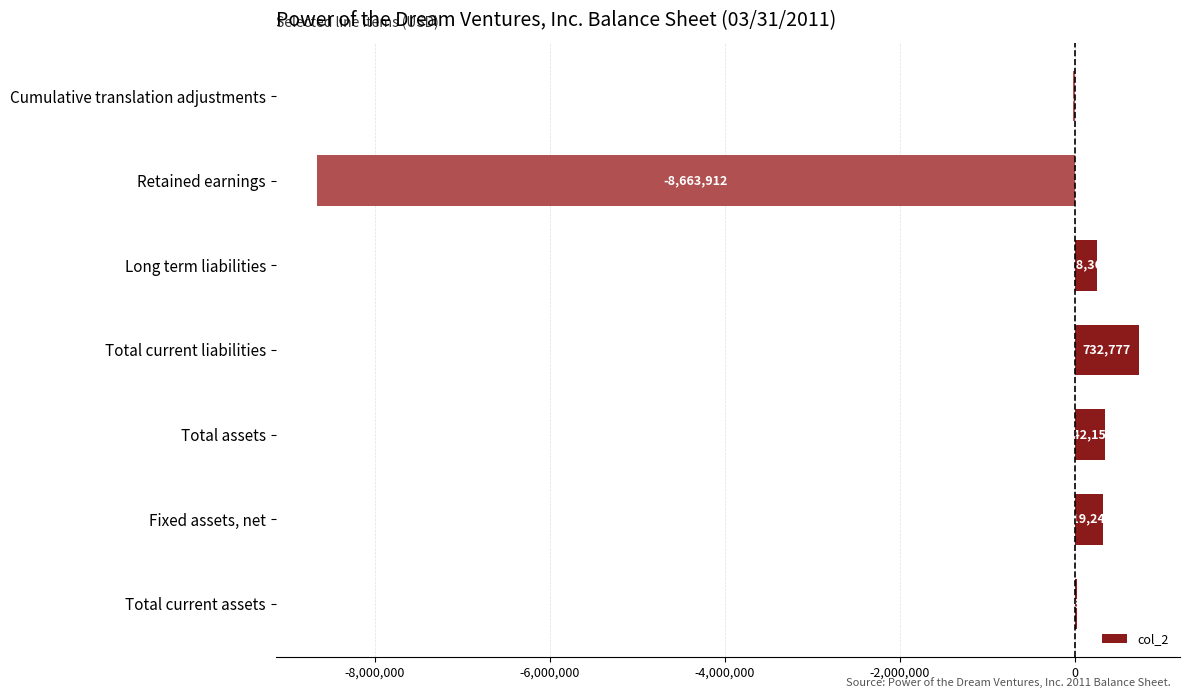

Are the bars horizontal?

Yes